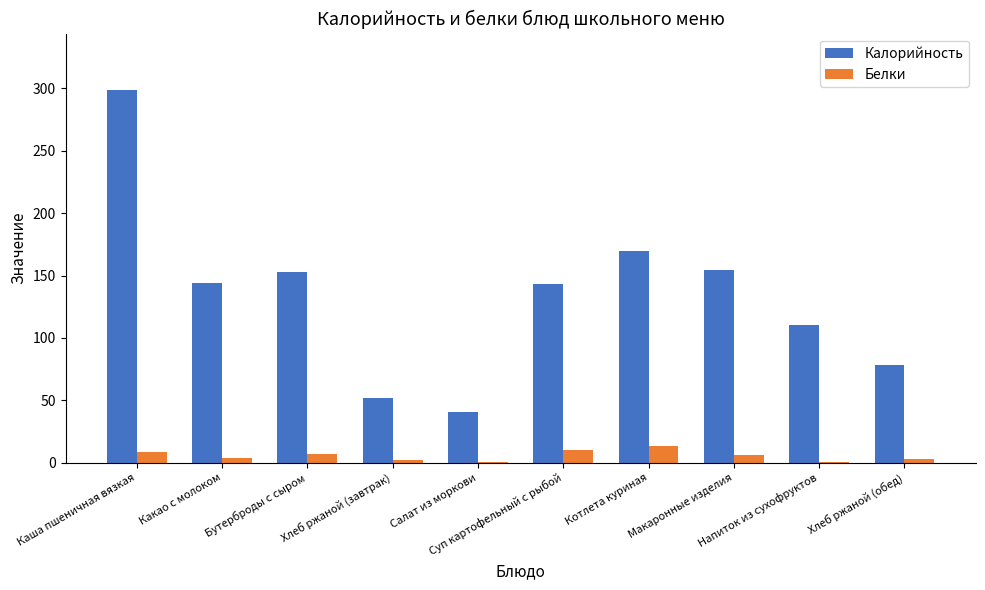

What is the greatest value displayed?

299.0